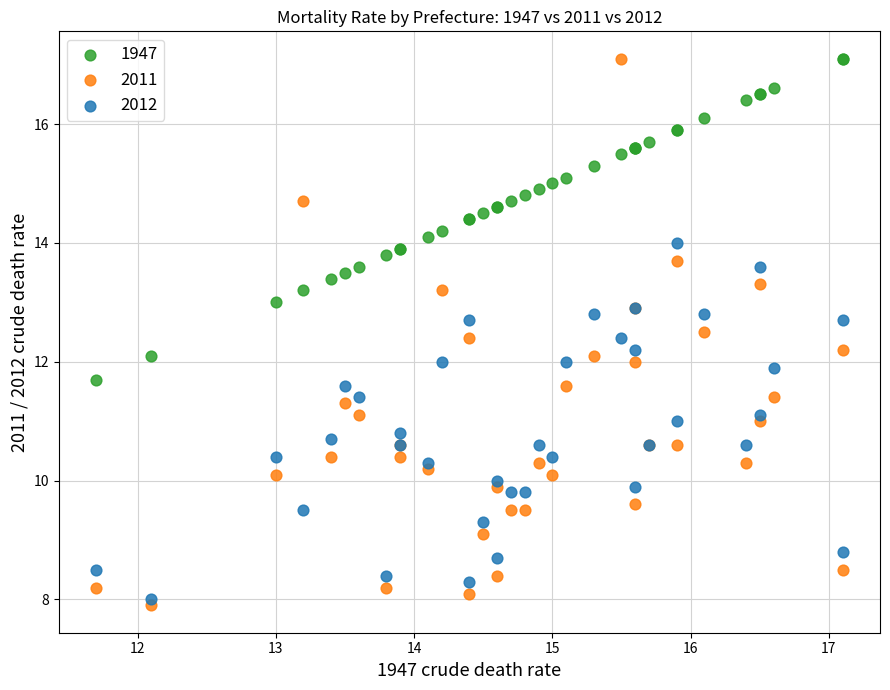

Which series reaches the minimum Y coordinate?

2011